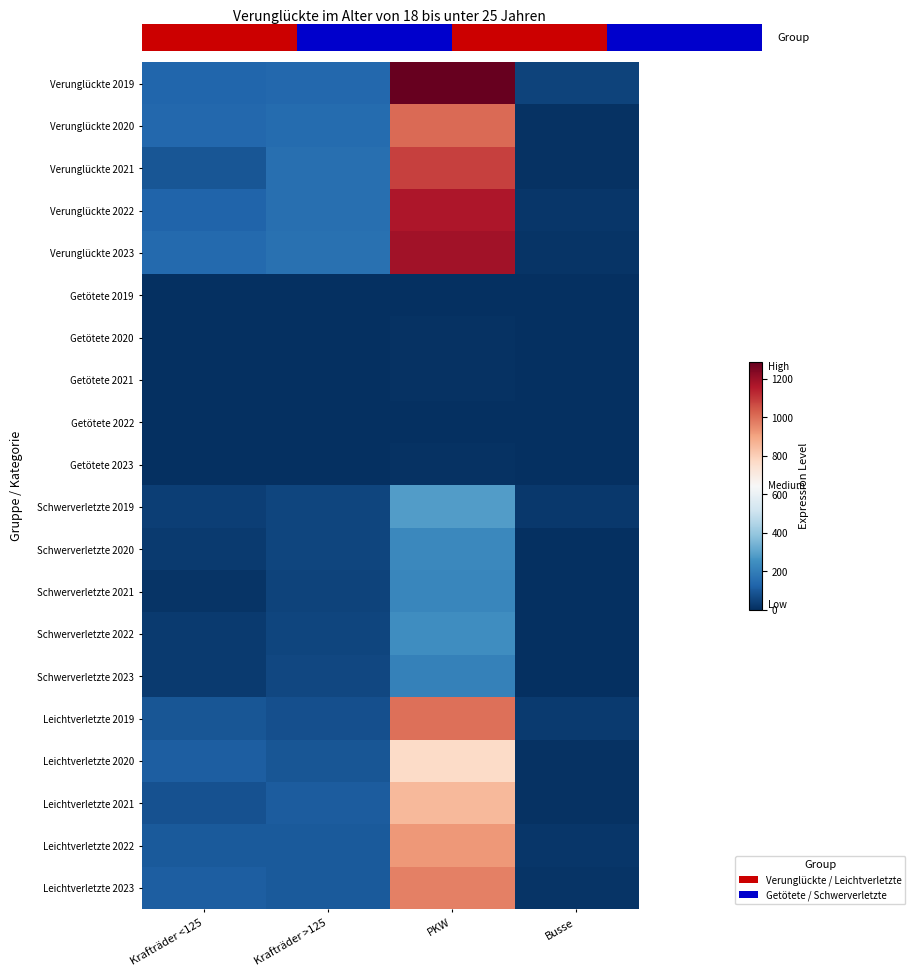

What value does the Getötete 2020 series have at PKW?

9